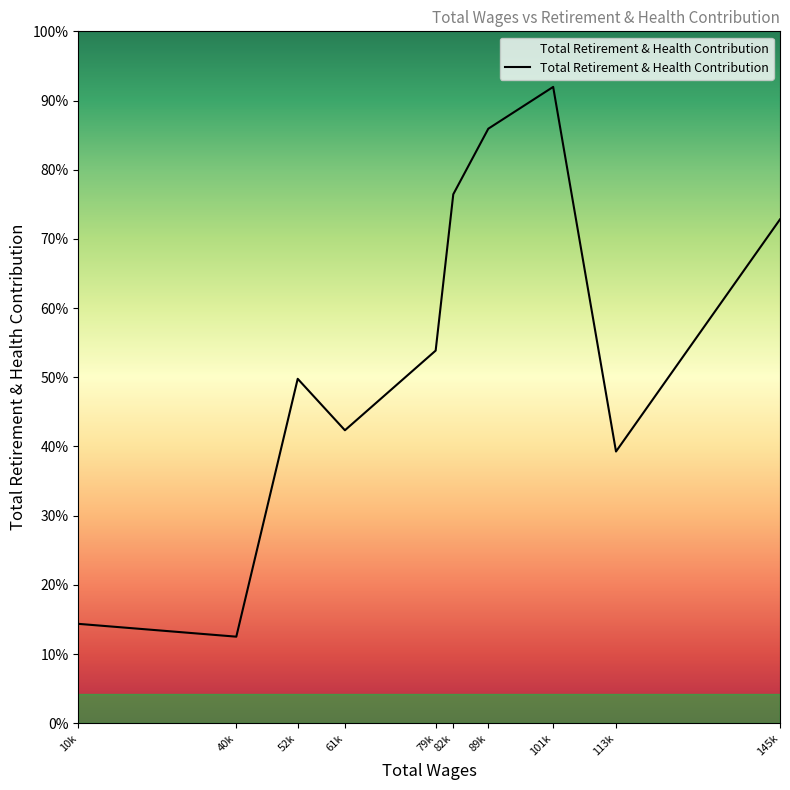

Does the chart display data point markers on the line(s)?

No